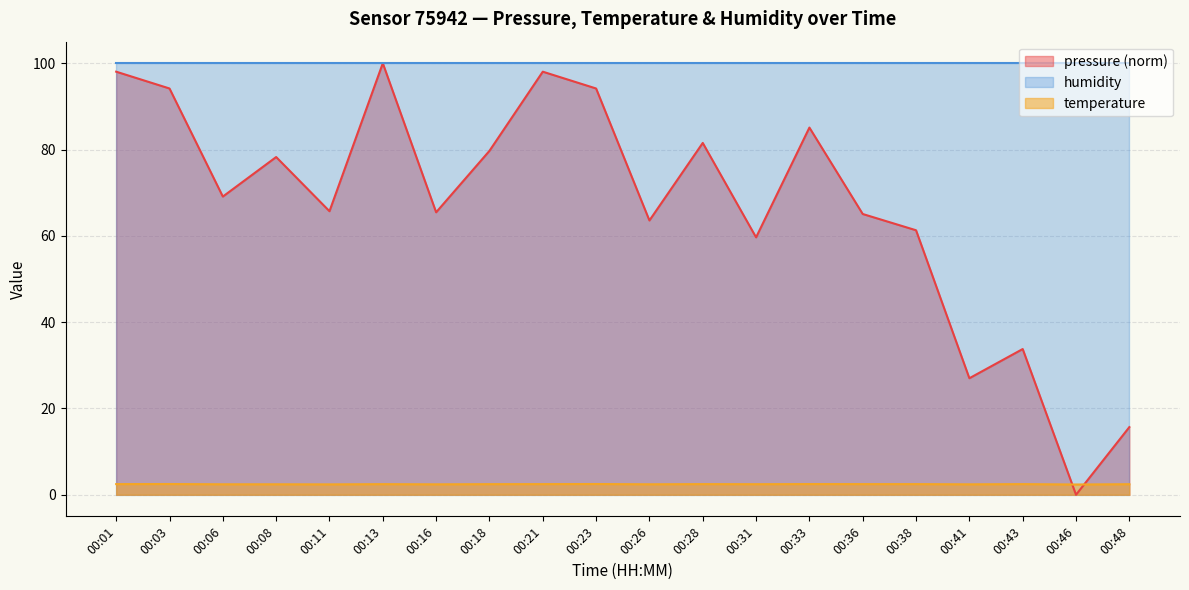

Is it true that pressure equals 61.3 at 00:38?

True